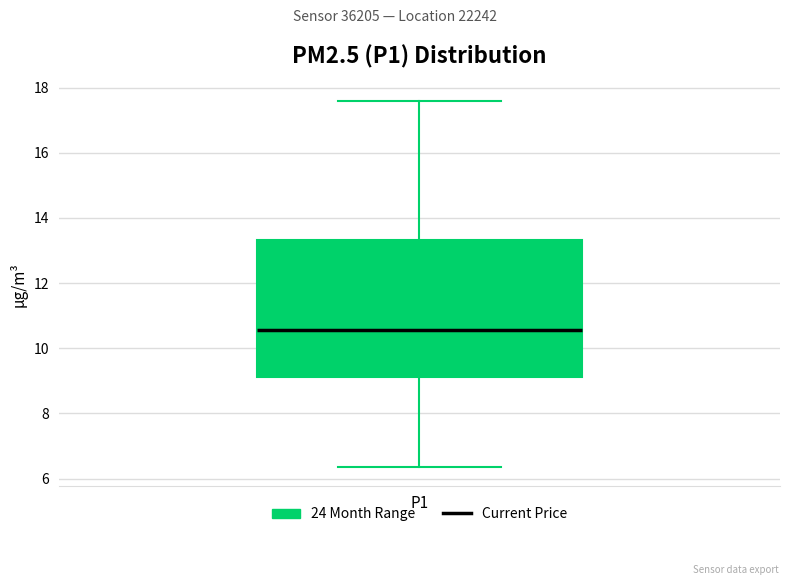

Where does the median line of the box for P1 sit on the y-axis? The values are not printed on the chart, so give them approximately, as read against the axis.

10.6